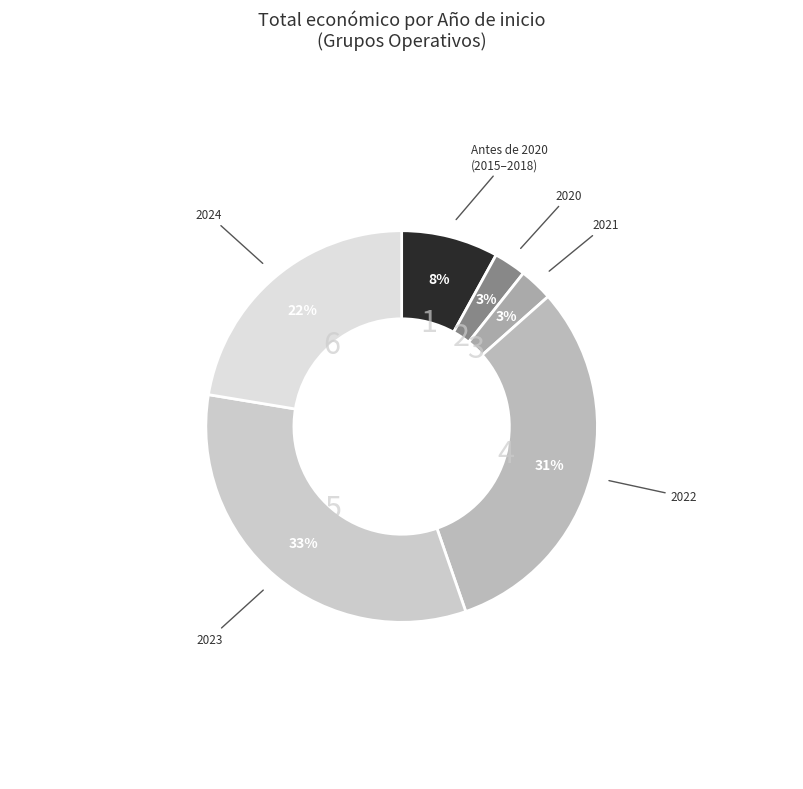

How many segments does this pie chart have?

6